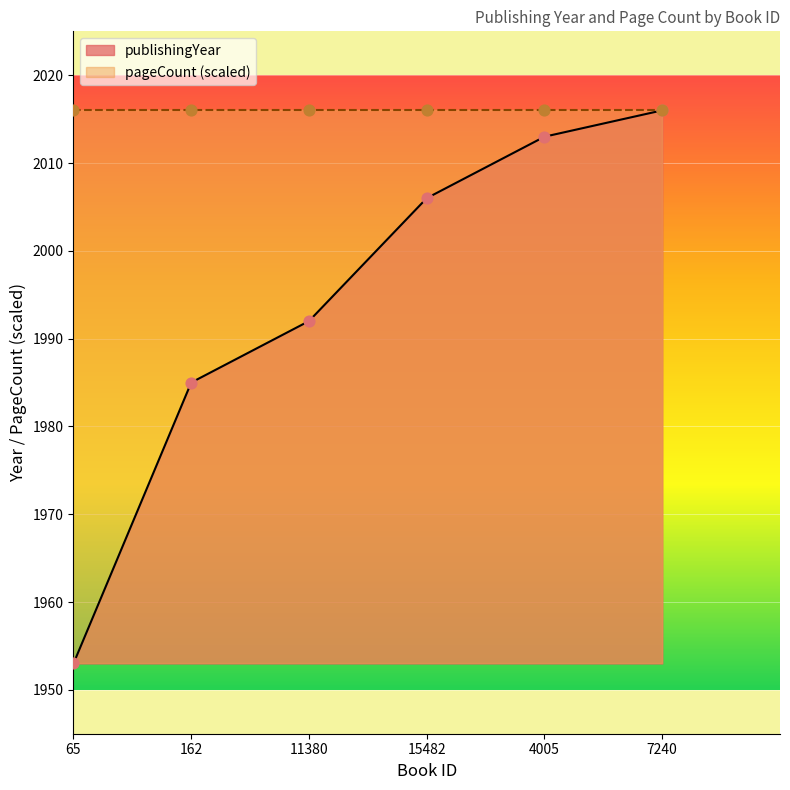

What is the change in value from 65 to 11380?

+39